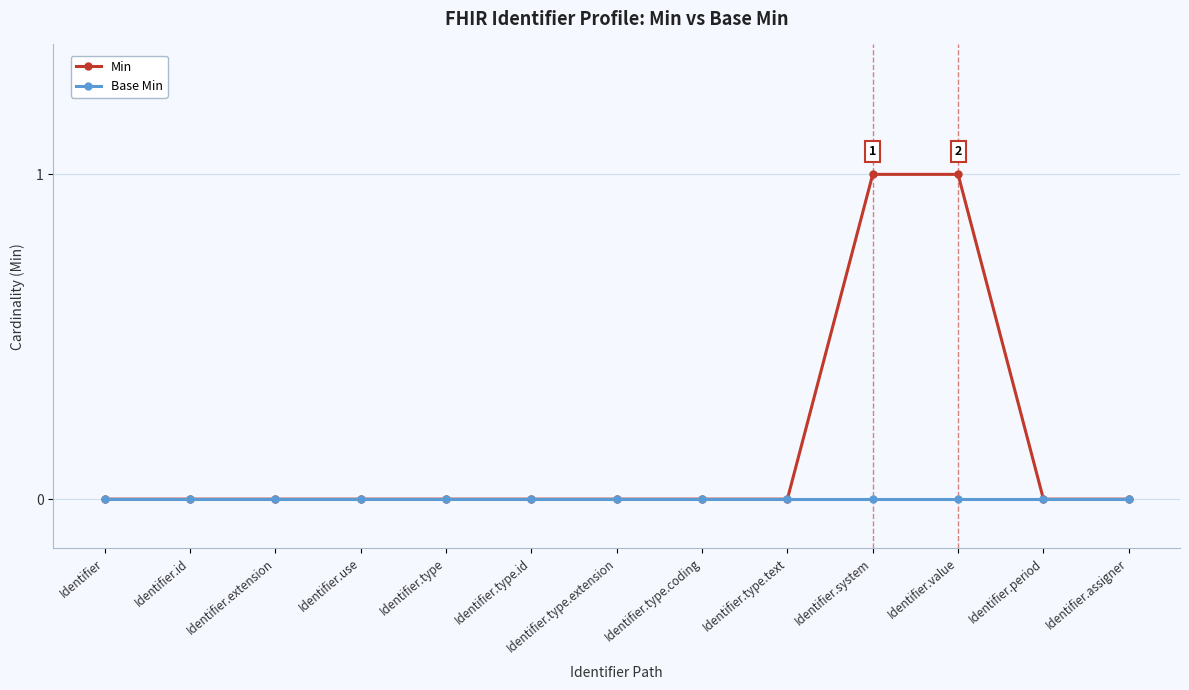

List the series in order of their overall mean, lowest first.

Base Min, Min